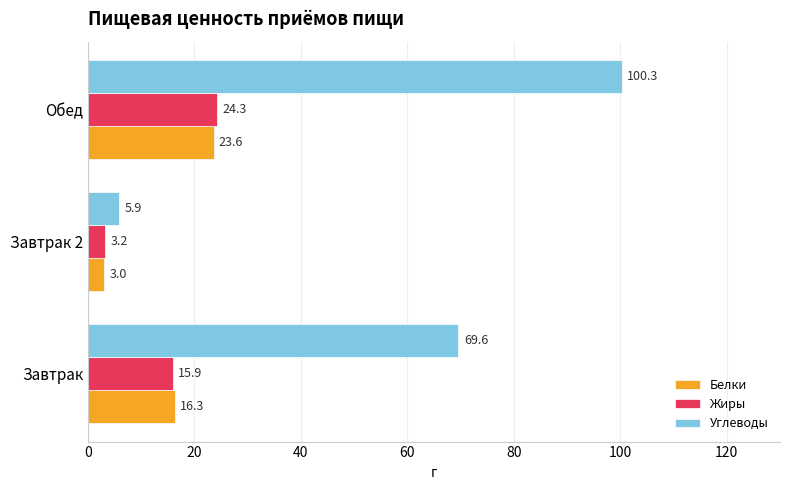

What is the difference between the maximum and second lowest values in the Жиры series?

8.4